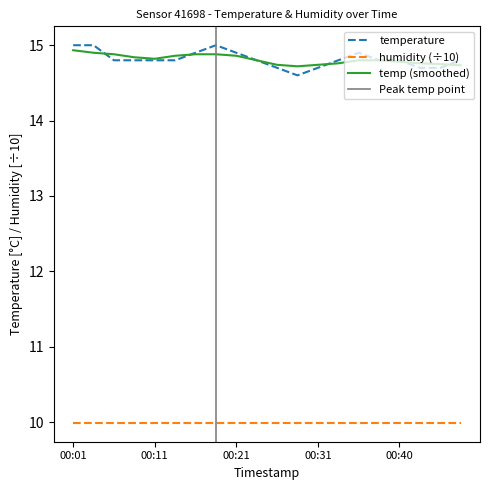

What is the maximum value shown in the chart?

15.0